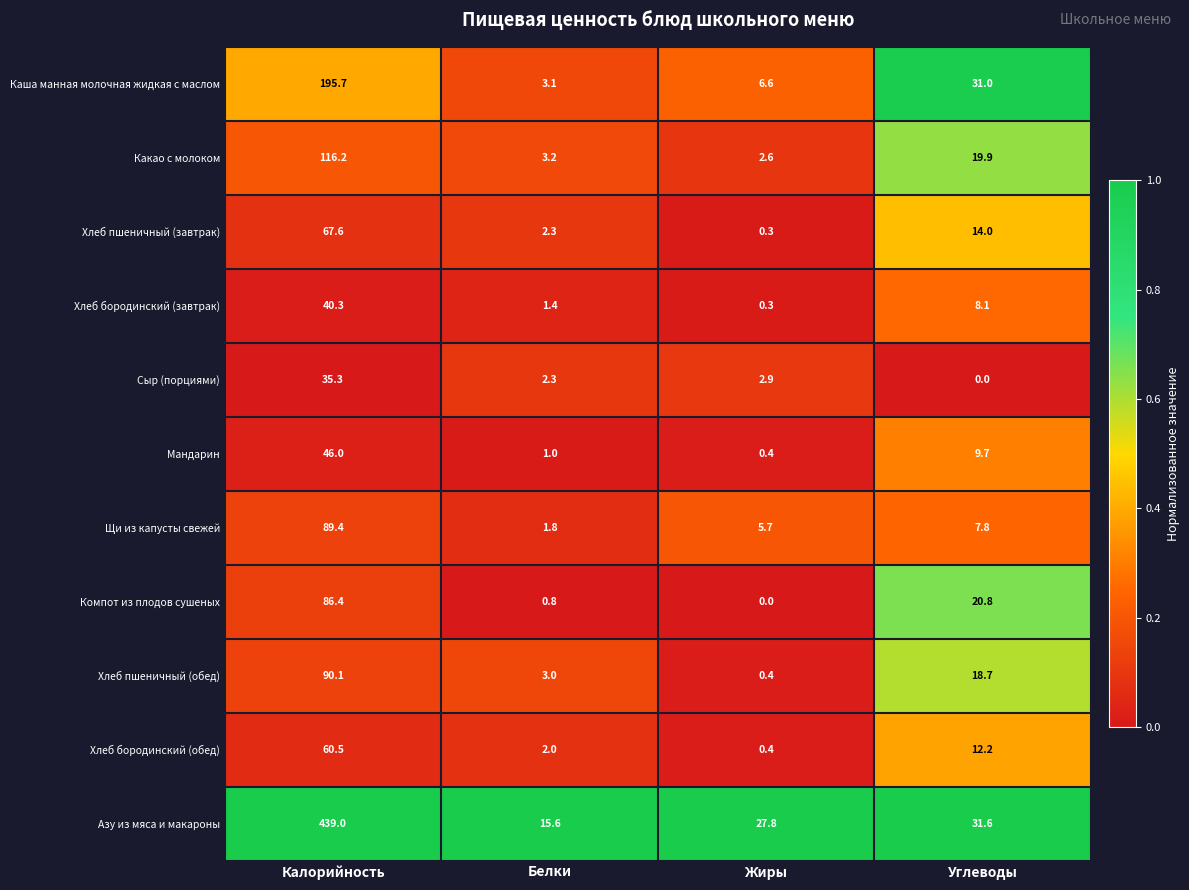

True or false: Щи из капусты свежей has a value of 146.6 at Калорийность.

False